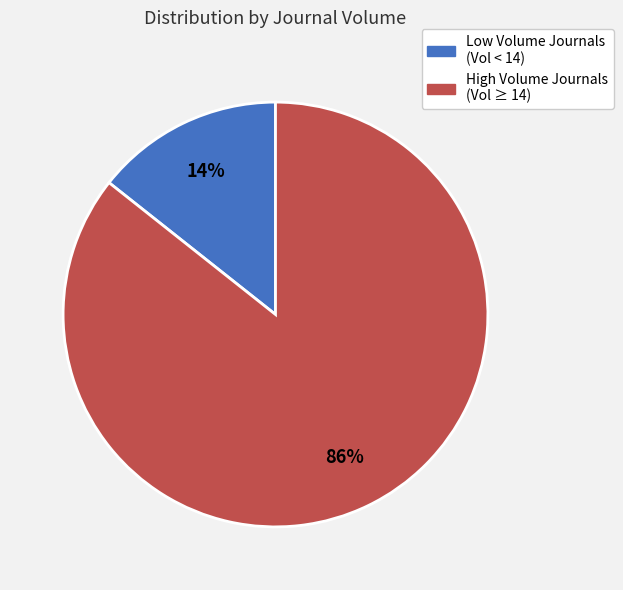

To the nearest percent, what is the average slice percentage?

50%